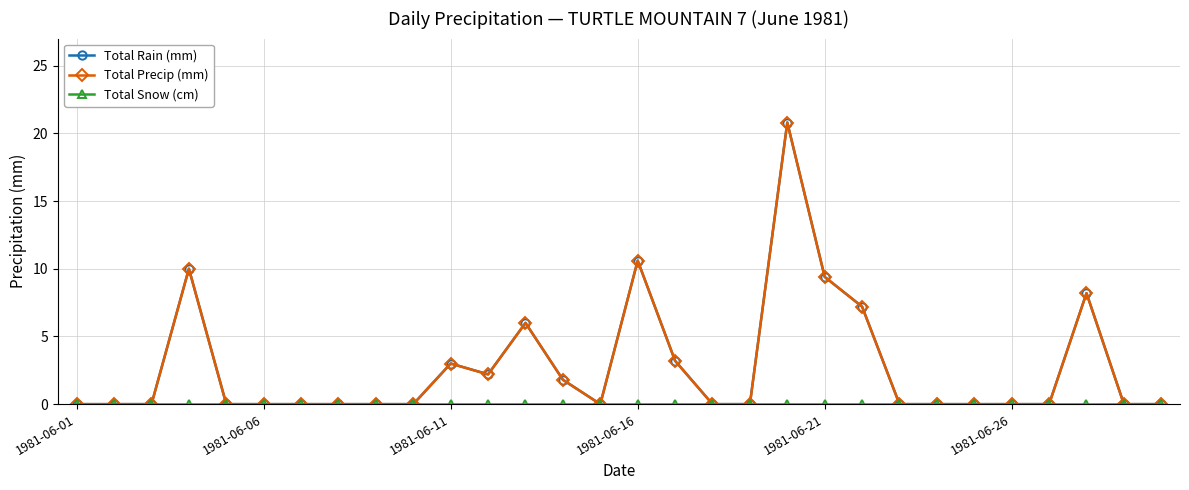

True or false: Total Rain (mm) and Total Snow (cm) intersect in this chart.

False